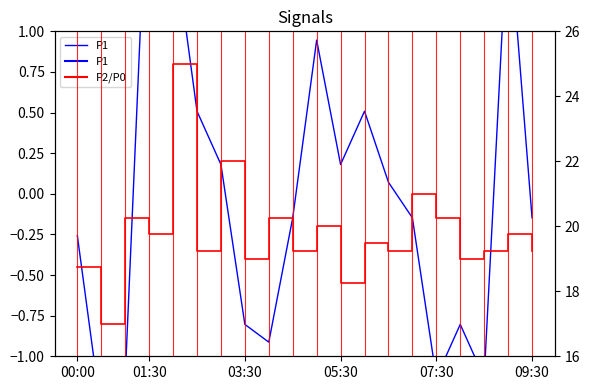

At how many categories does at least one series exceed 13?

20